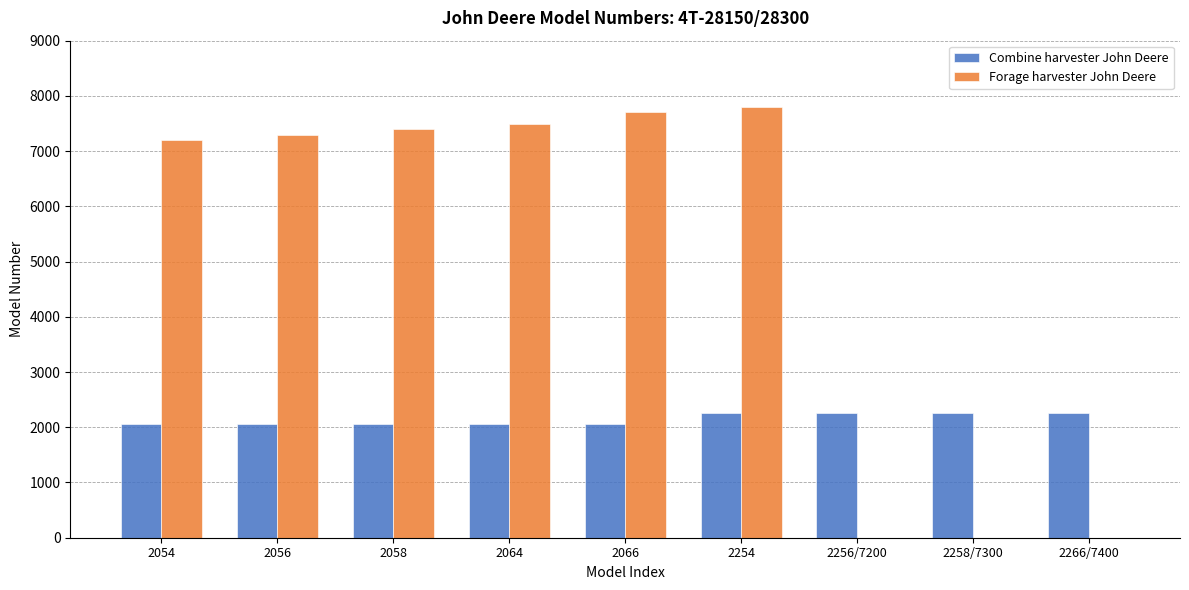

Between 2054 and 2256/7200, which series saw the biggest shift?

Forage harvester John Deere